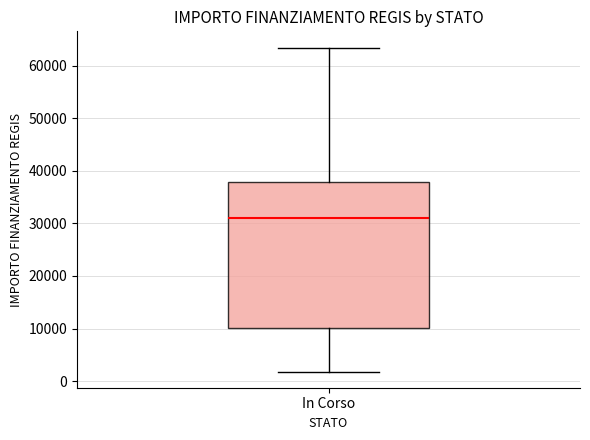

Where is the lower edge of the box for In Corso on the y-axis? The values are not printed on the chart, so give them approximately, as read against the axis.

10000